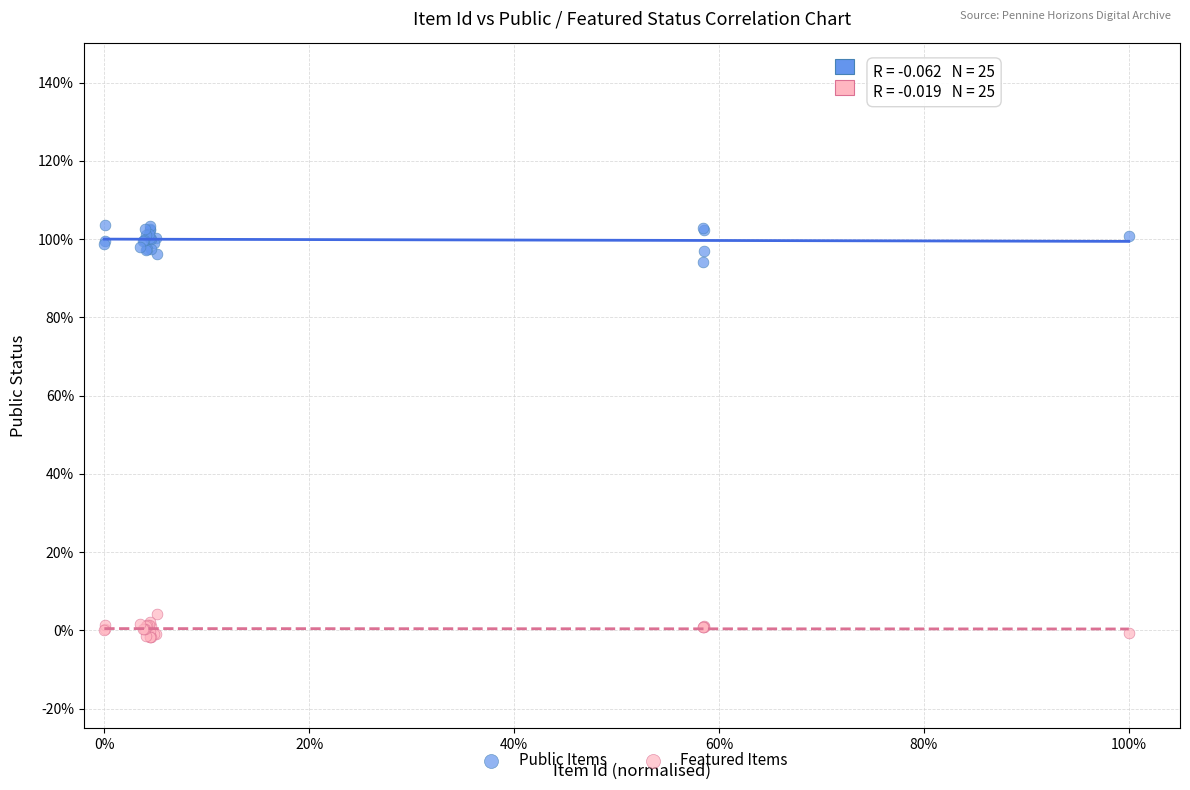

What are all the series names shown in the legend?

Public Items, Featured Items